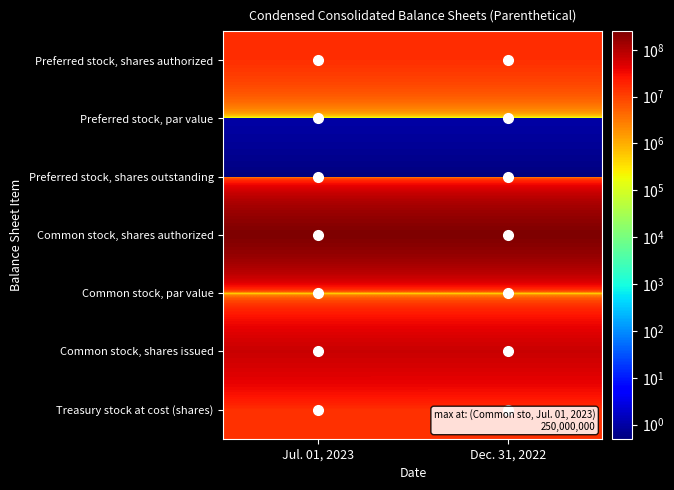

Reading left to right, extract all data points from this chart.

Preferred stock, shares authorized: Jul. 01, 2023=15000000.0	Dec. 31, 2022=15000000.0
Preferred stock, par value: Jul. 01, 2023=1.0	Dec. 31, 2022=1.0
Preferred stock, shares outstanding: Jul. 01, 2023=0.5	Dec. 31, 2022=0.5
Common stock, shares authorized: Jul. 01, 2023=250000000.0	Dec. 31, 2022=250000000.0
Common stock, par value: Jul. 01, 2023=1.0	Dec. 31, 2022=1.0
Common stock, shares issued: Jul. 01, 2023=67450896.0	Dec. 31, 2022=67444966.0
Treasury stock at cost (shares): Jul. 01, 2023=14552727.0	Dec. 31, 2022=14442386.0